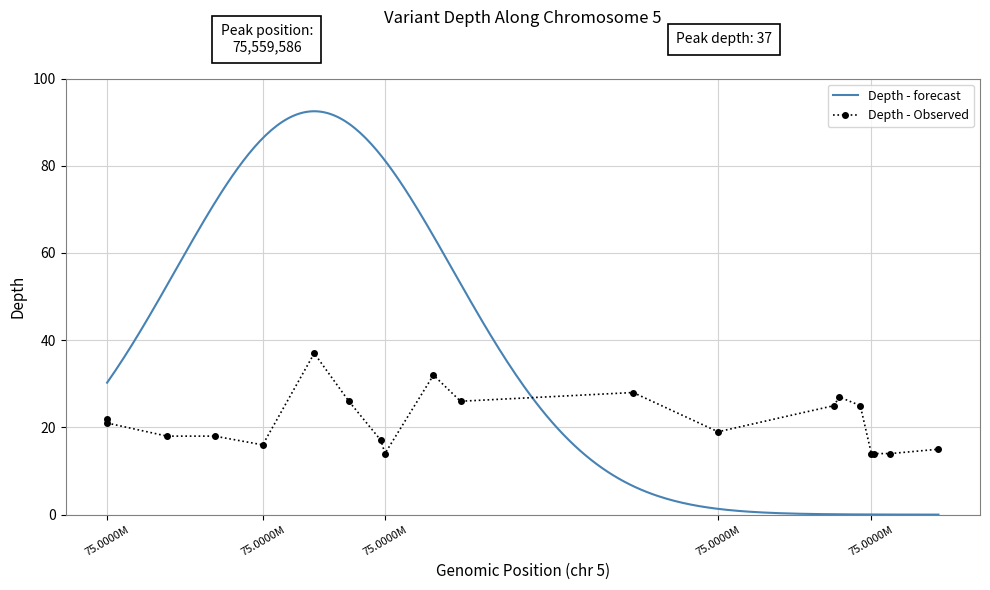

What is the sum of all values?

428